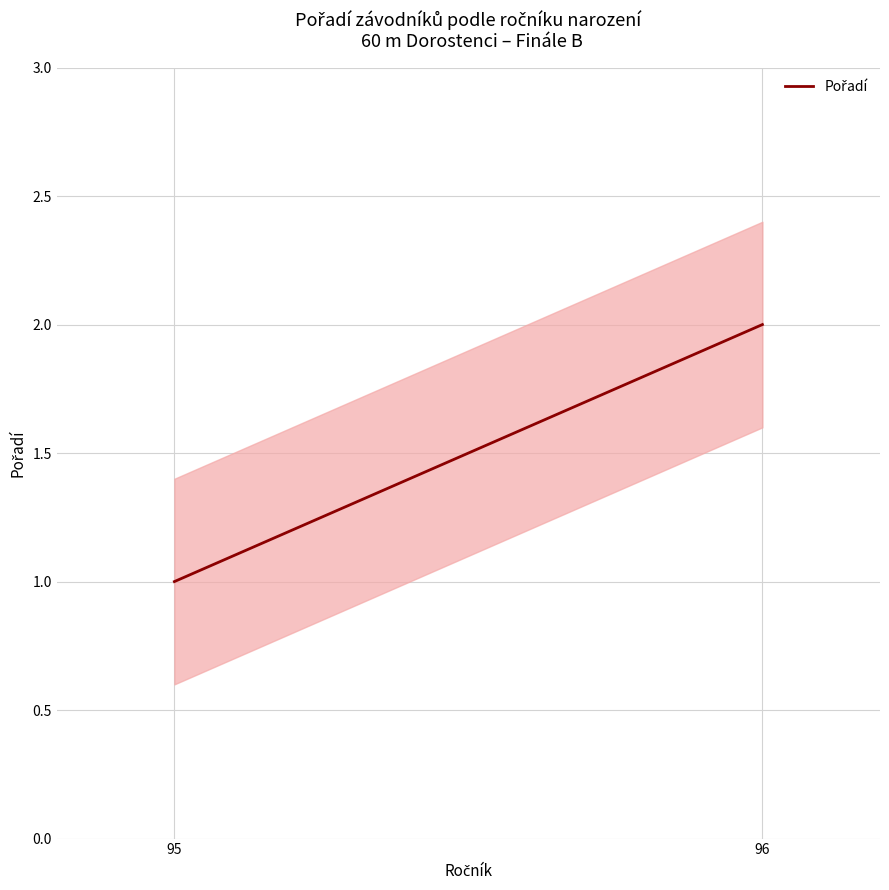

Which label corresponds to the largest value in the chart?

96